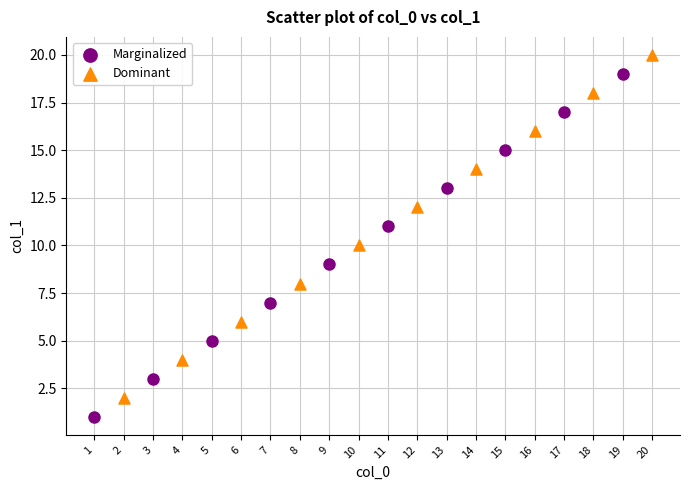

Which series contains the highest Y value?

Dominant